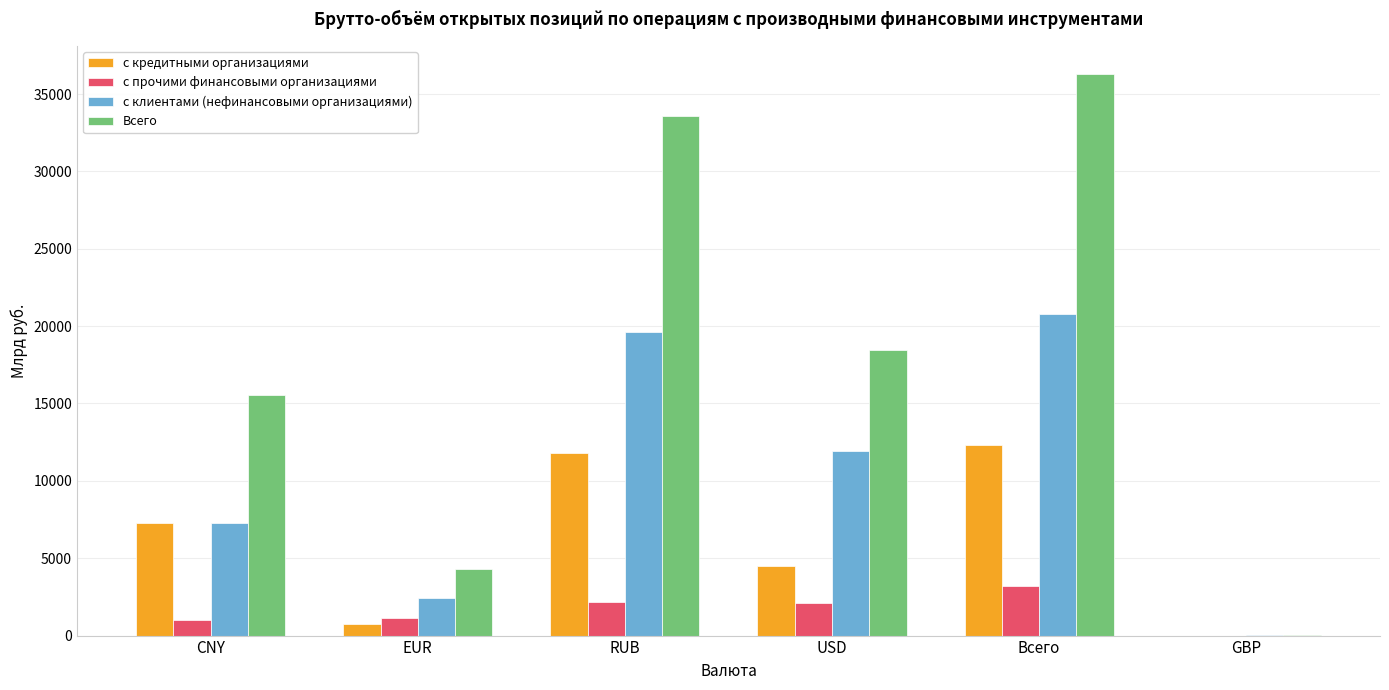

Is the value of с клиентами (нефинансовыми организациями) at EUR greater than the value of Всего at RUB?

No